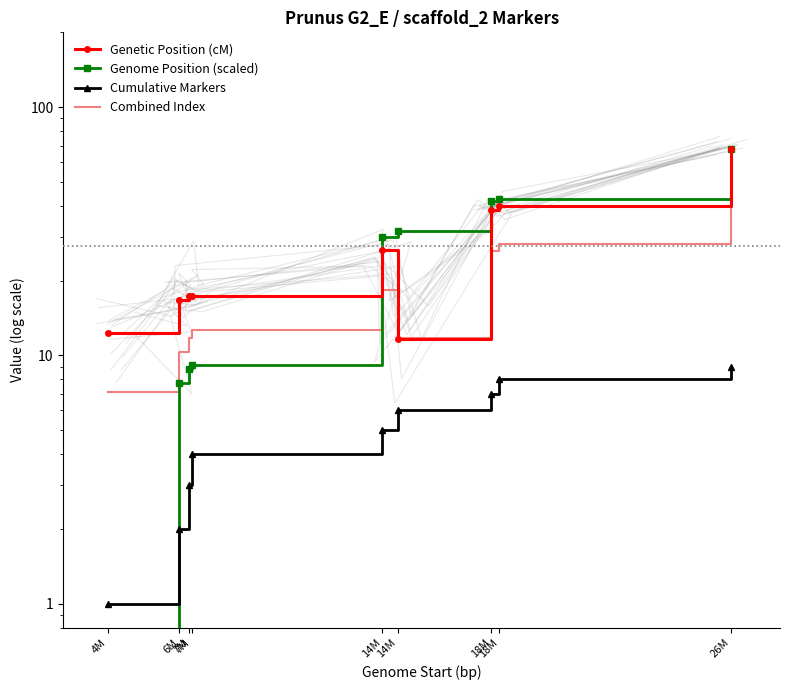

What is the value of the Genome Position (scaled) point at the 7th from the left?

41.8